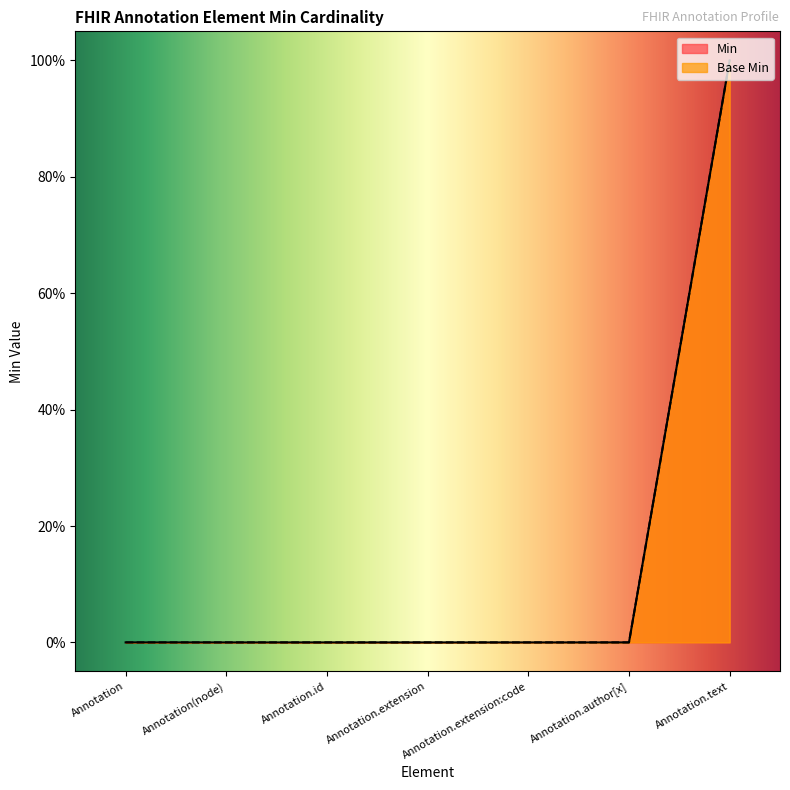

Between Annotation and Annotation.extension:code, which series saw the biggest shift?

Min